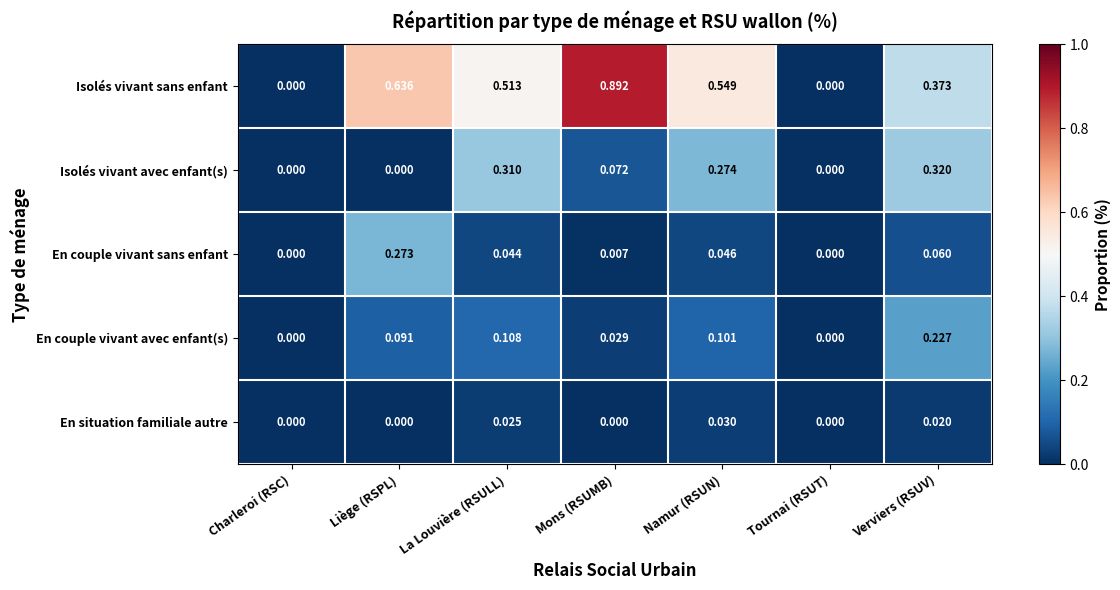

Which category has the highest value in the En situation familiale autre series?

Namur (RSUN)